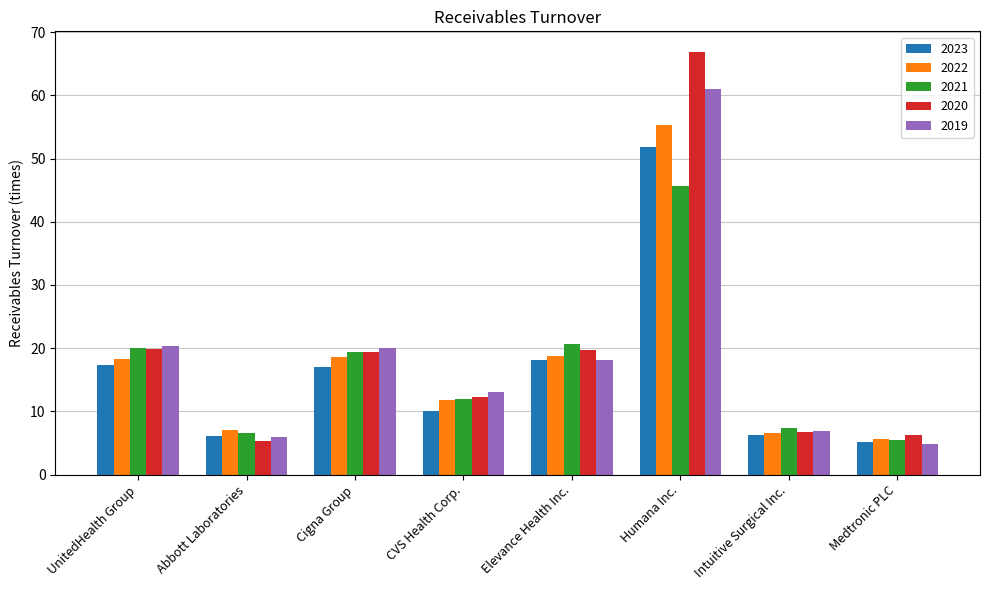

What is the average value of the 2023 series?

16.5